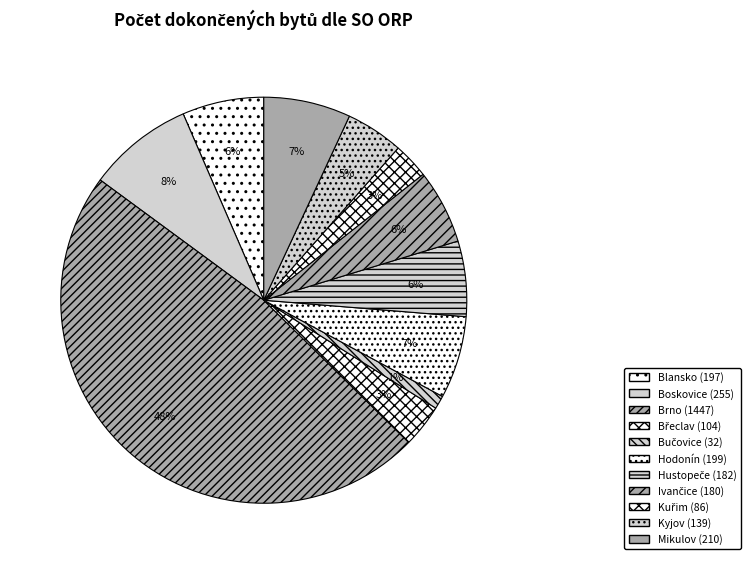

Count the number of slices in the pie.

11